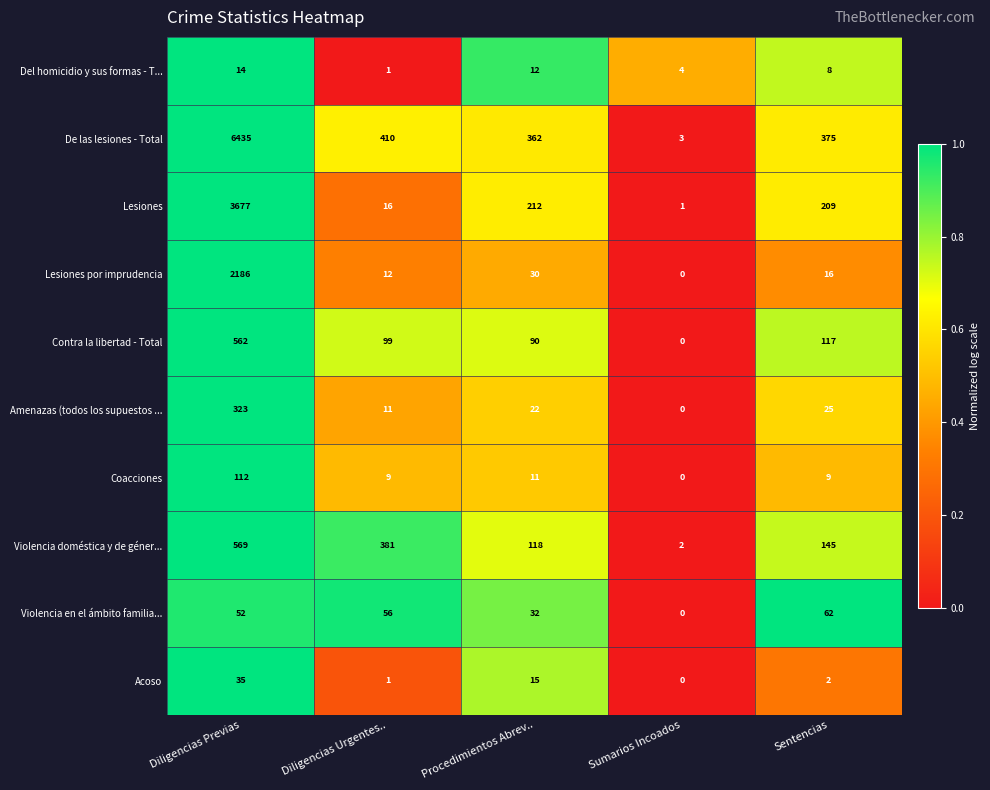

What is the sum of all Acoso values?

53